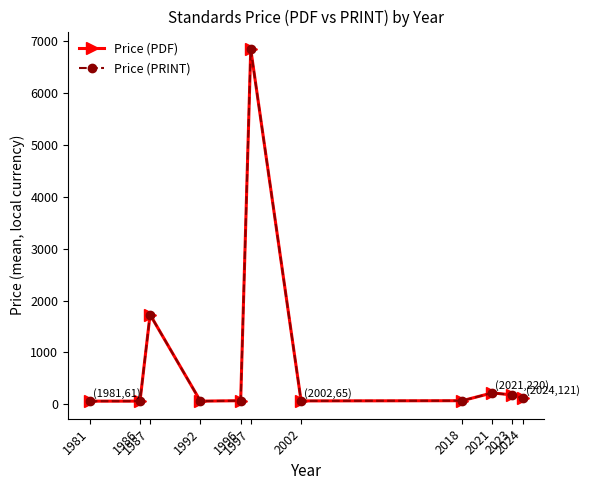

At which category does Price (PRINT) reach its first local valley?

1992